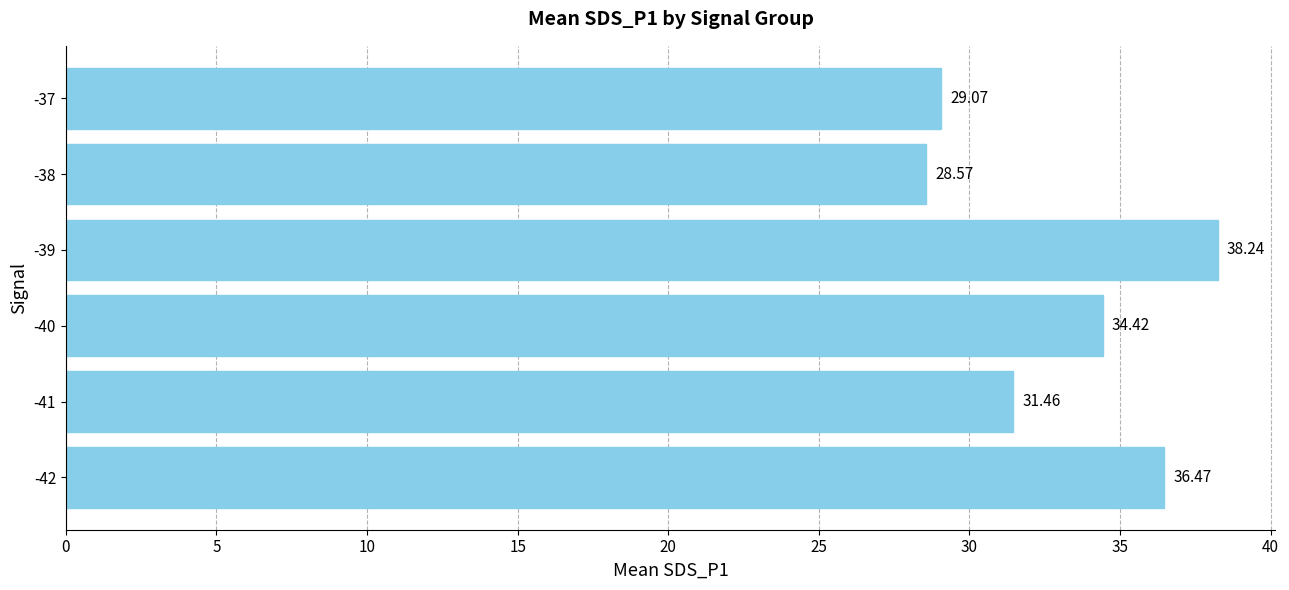

What is the change in value from -42 to -39?

+1.8